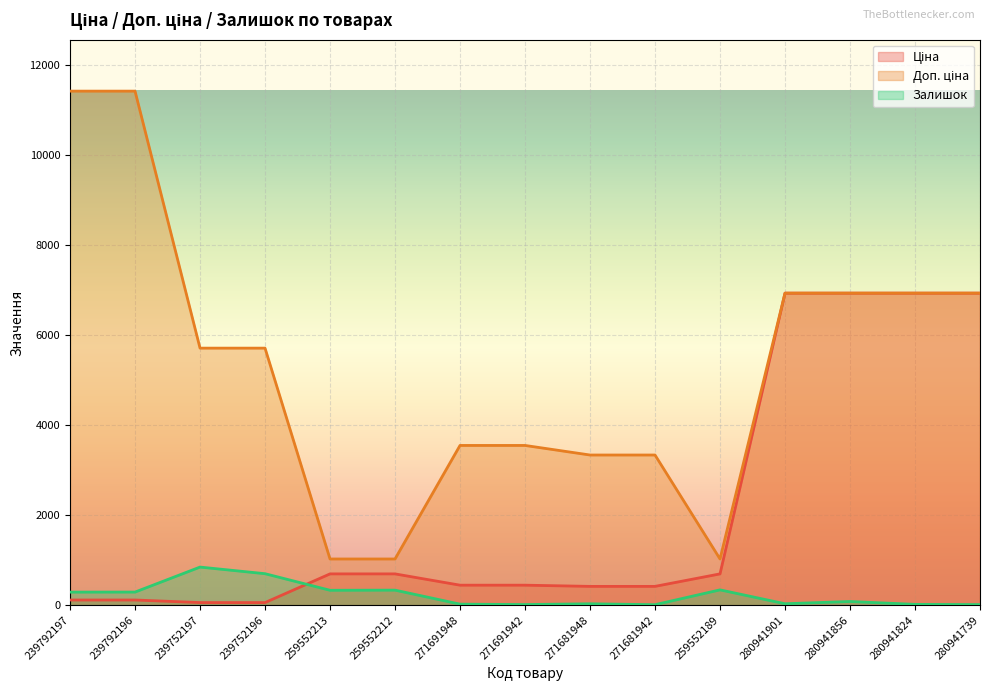

How many lines are shown in the chart?

3